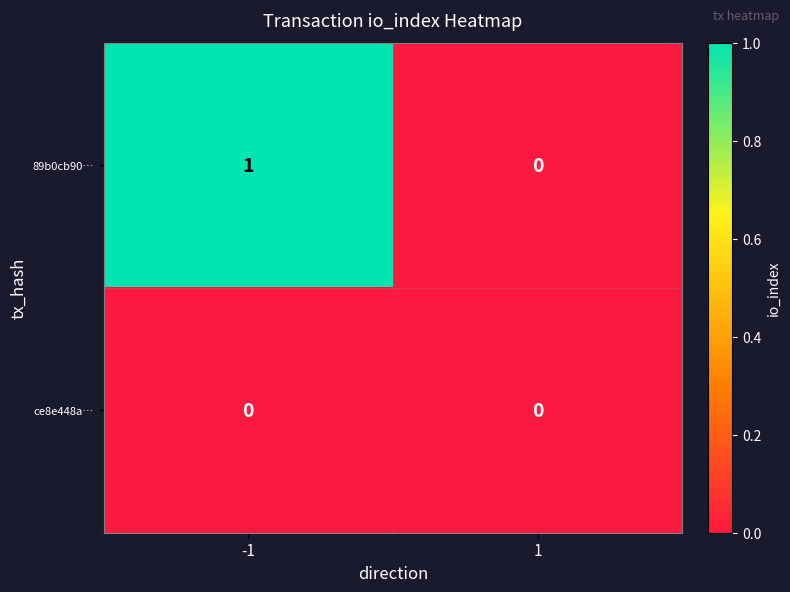

Which series has the largest total across all categories?

89b0cb90…